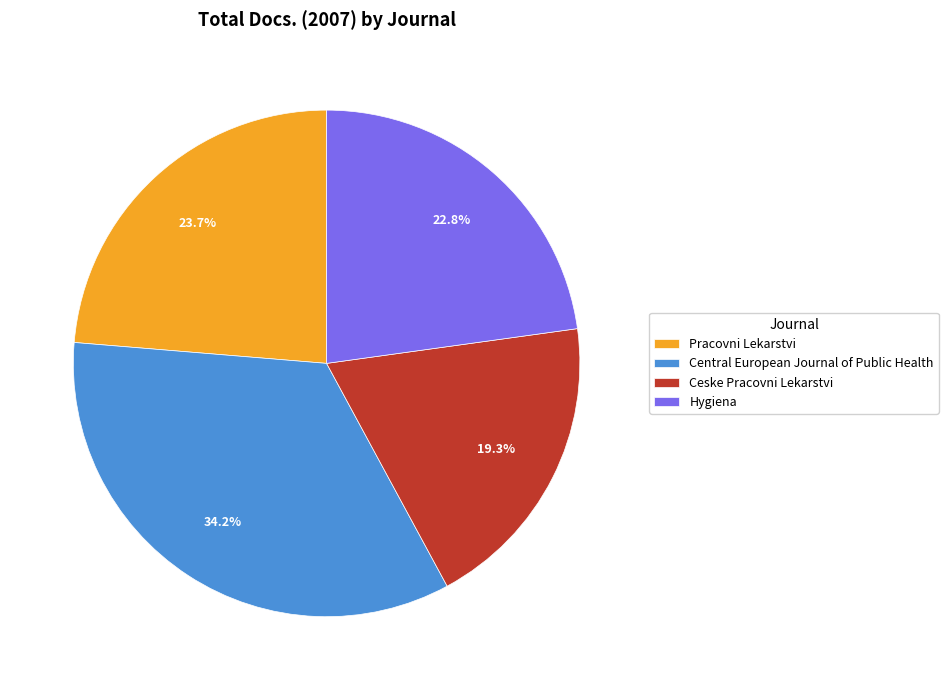

Between Ceske Pracovni Lekarstvi and Hygiena, which is larger?

Hygiena